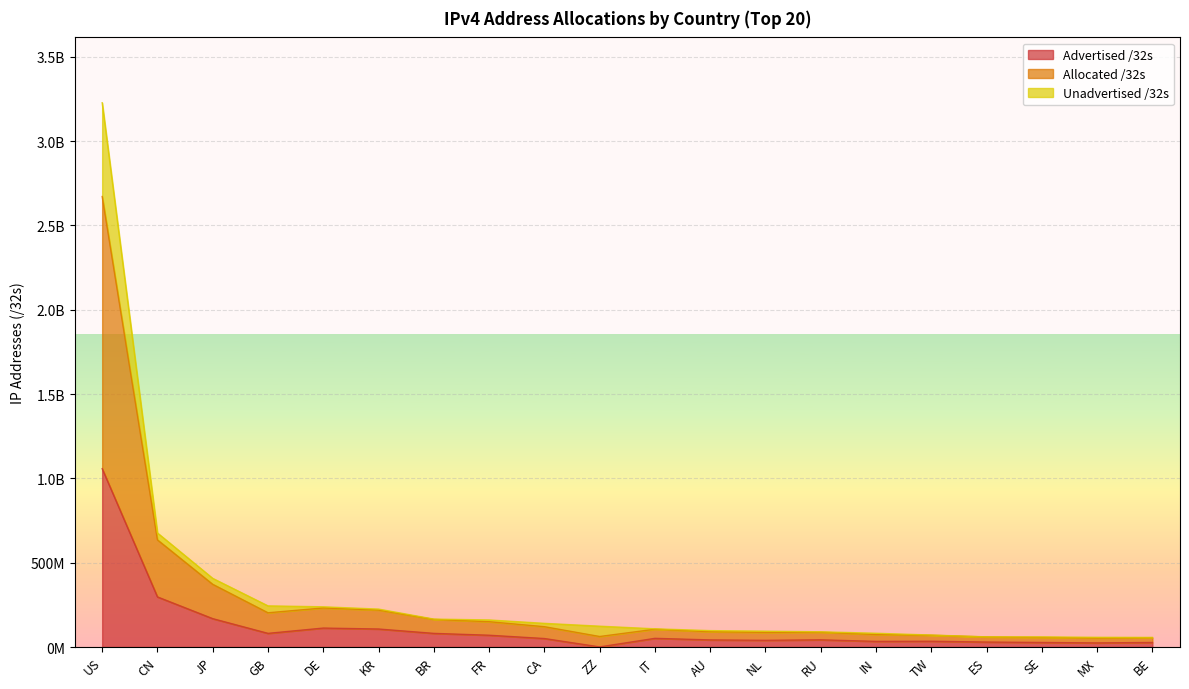

What is the difference between the Allocated /32s values at BR and FR?

5275552